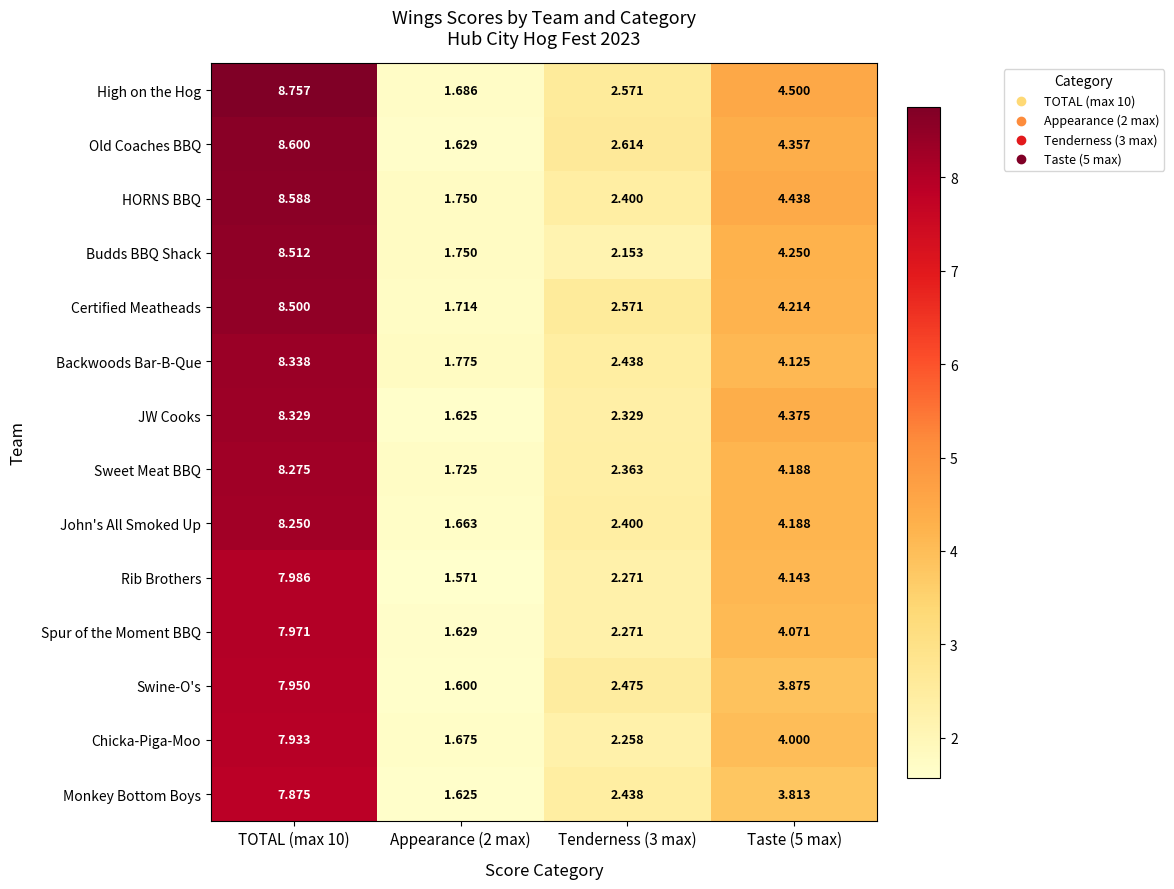

List the series in order of their peak value, lowest first.

Monkey Bottom Boys, Chicka-Piga-Moo, Swine-O's, Spur of the Moment BBQ, Rib Brothers, John's All Smoked Up, Sweet Meat BBQ, JW Cooks, Backwoods Bar-B-Que, Certified Meatheads, Budds BBQ Shack, HORNS BBQ, Old Coaches BBQ, High on the Hog